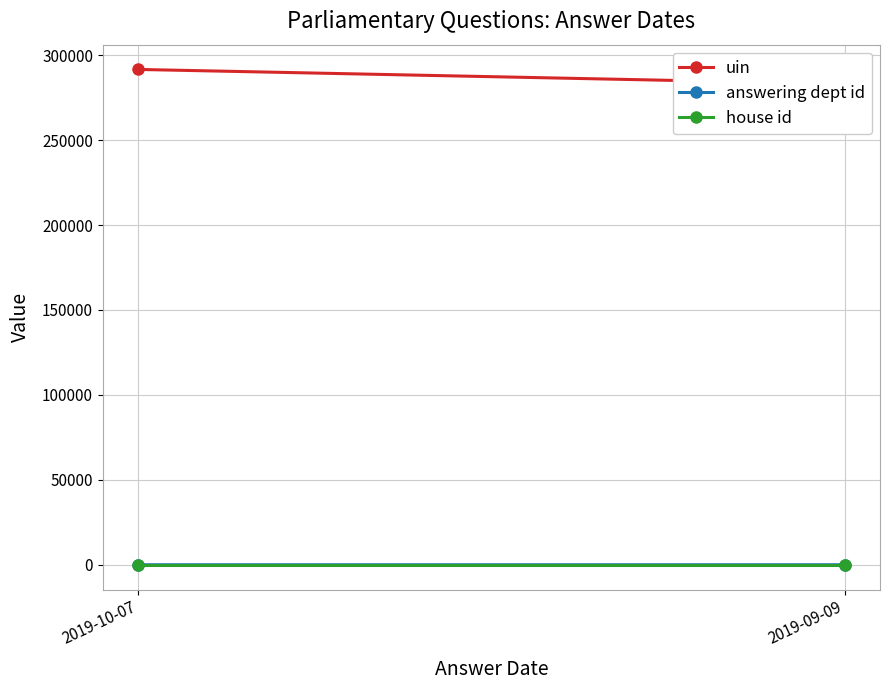

At which category is the sum across all series the highest?

2019-10-07